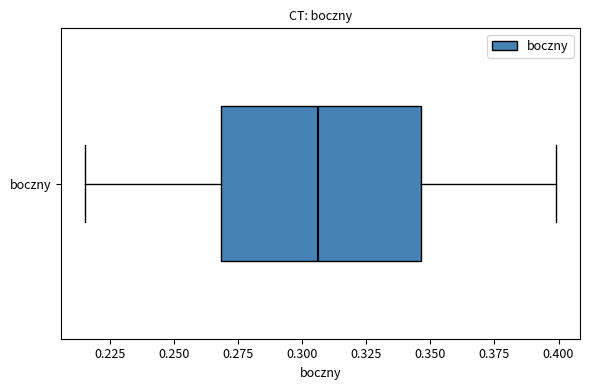

Read this box plot against the x-axis: the position of the median line, the range covered by the box, and the ends of both whiskers. The values are not printed on the chart, so give them approximately, as read against the axis.

median 0.305, box 0.270 to 0.345, whiskers 0.215 to 0.400